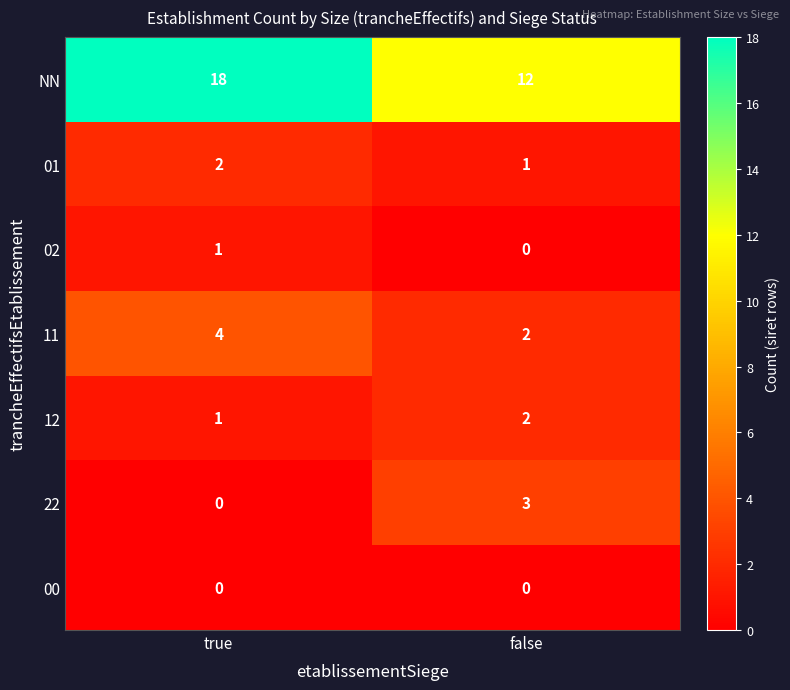

What is the average value of the NN series?

15